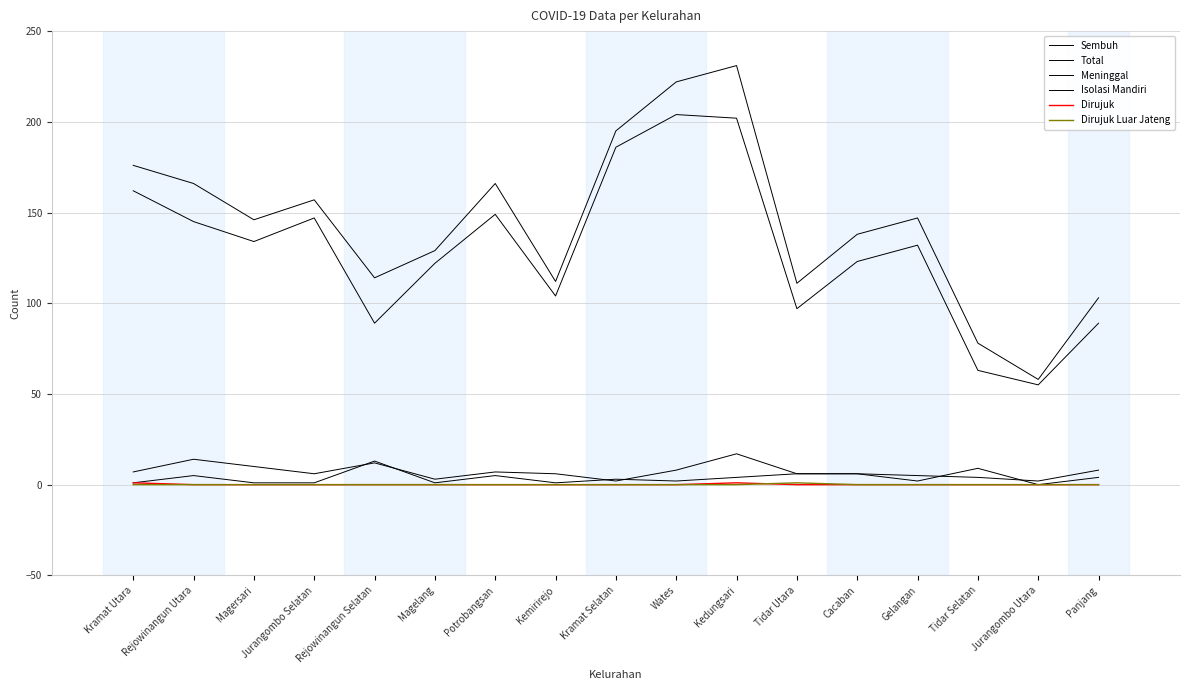

At which category does Dirujuk reach its first local peak?

Kedungsari